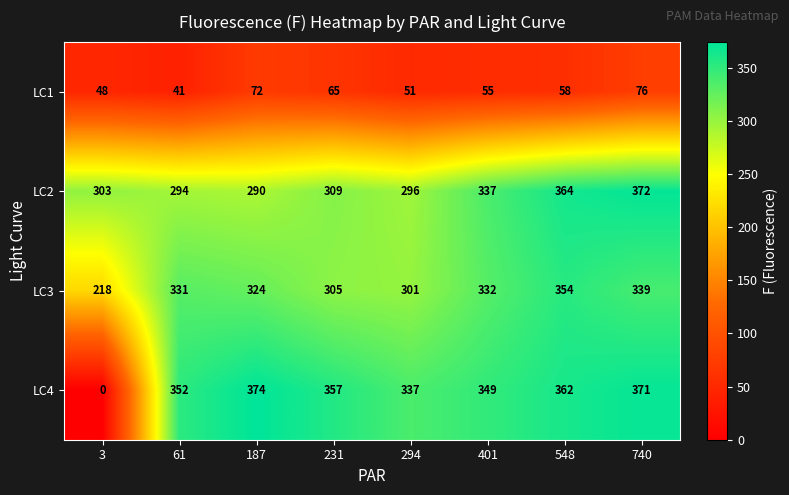

What is the difference between the maximum and minimum values in the LC4 series?

374